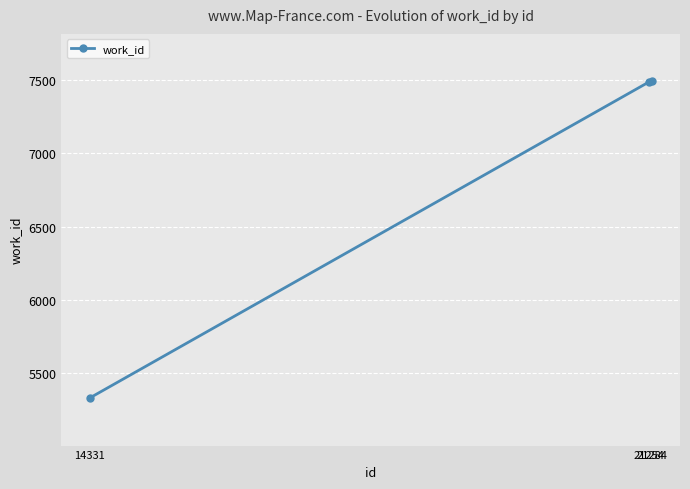

Does the chart have visible grid lines?

Yes